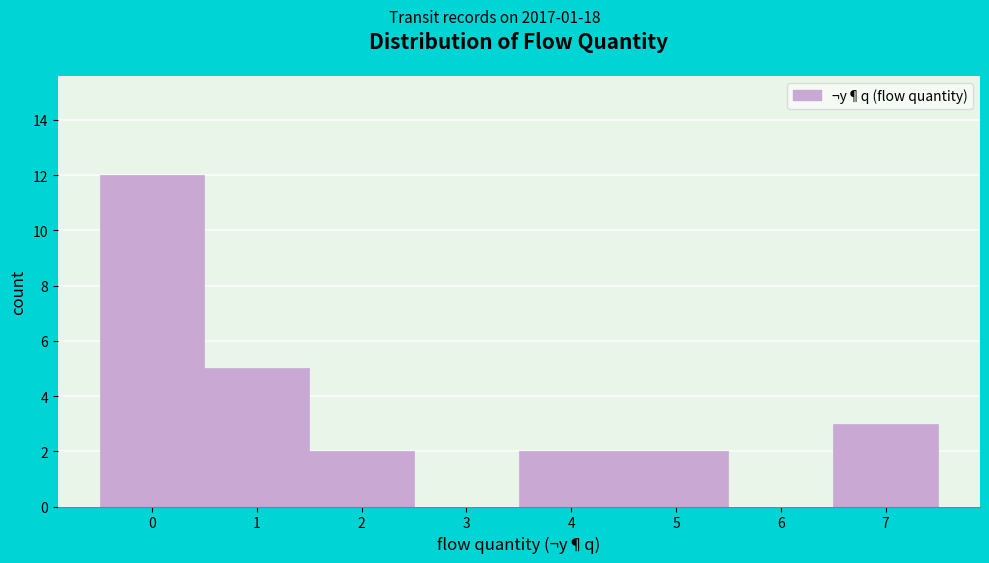

Reading left to right, transcribe this chart: for each bar, give the range it covers on the x-axis and its height. The values are not printed on the chart, so give them approximately, as read against the axis.

-0.5 to 0.5: 12
0.5 to 1.5: 5
1.5 to 2.5: 2
2.5 to 3.5: 0
3.5 to 4.5: 2
4.5 to 5.5: 2
5.5 to 6.5: 0
6.5 to 7.5: 3